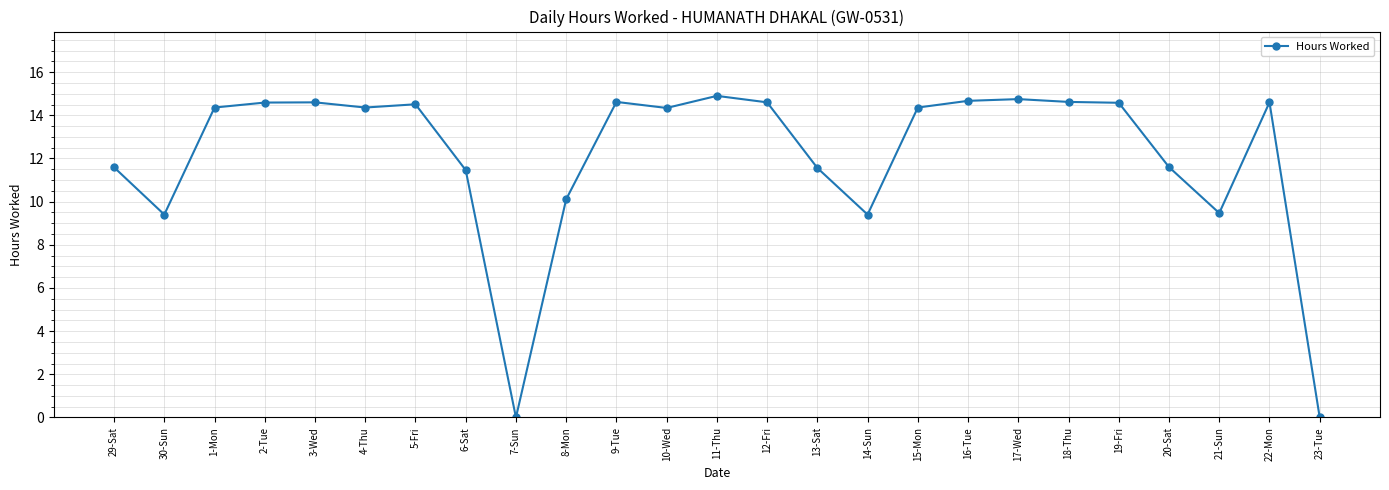

What is the change in value from 8-Mon to 14-Sun?

-0.7